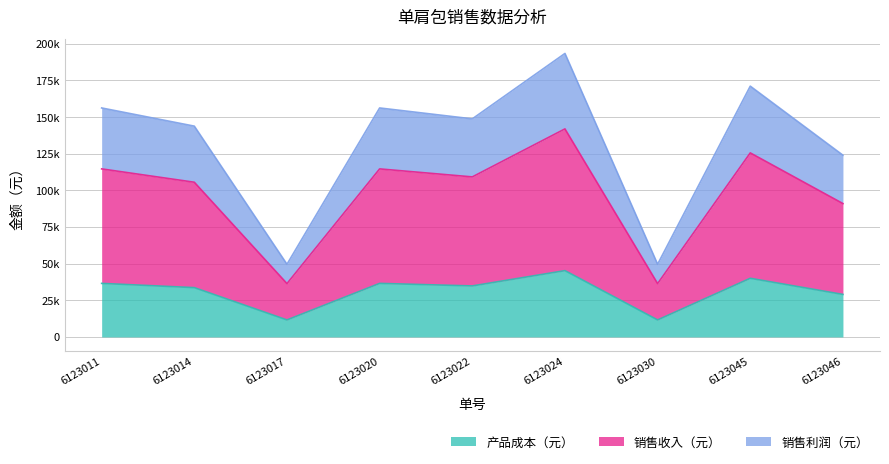

What is the total value across all series at 6123030?

97600